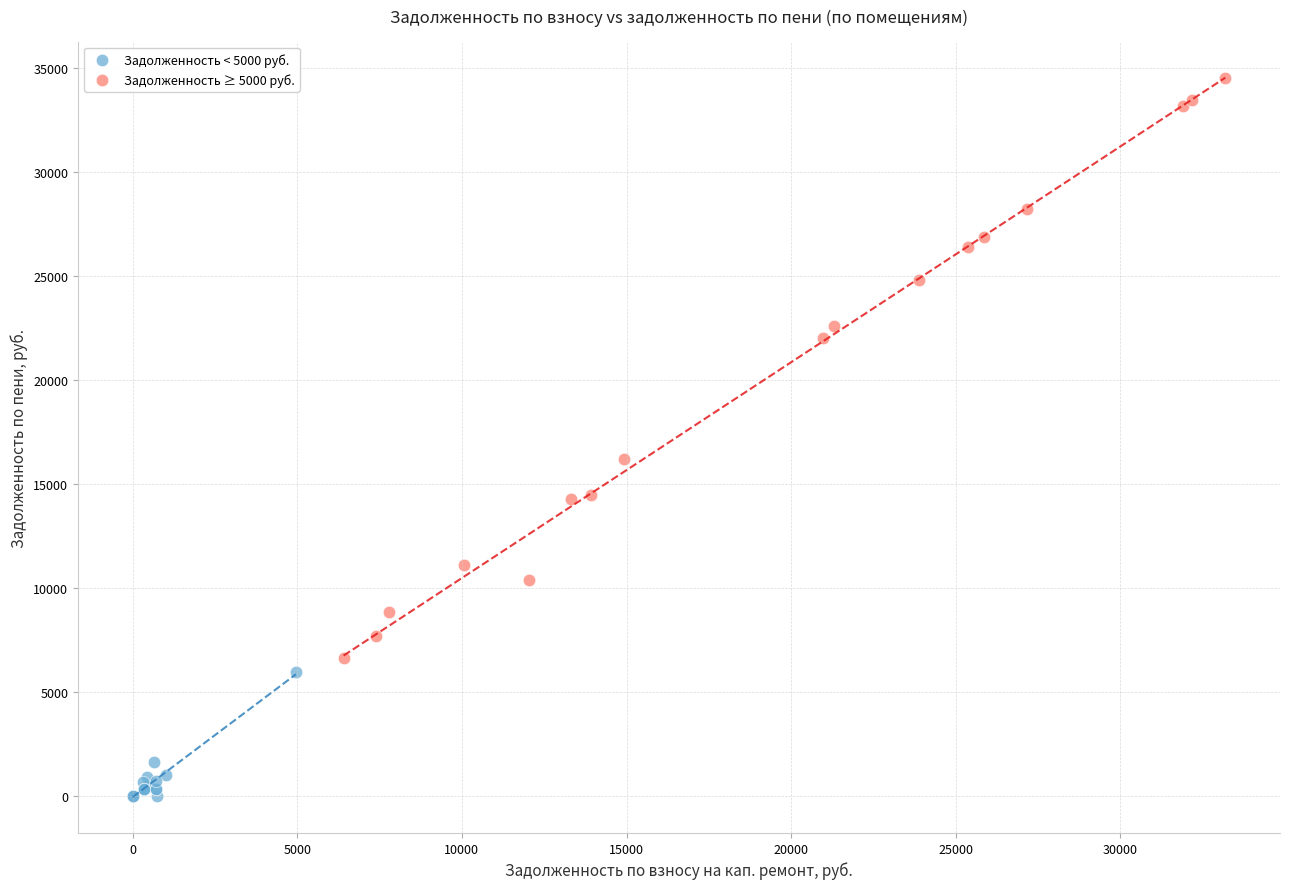

Which series contains the lowest Y value?

Задолженность < 5000 руб.